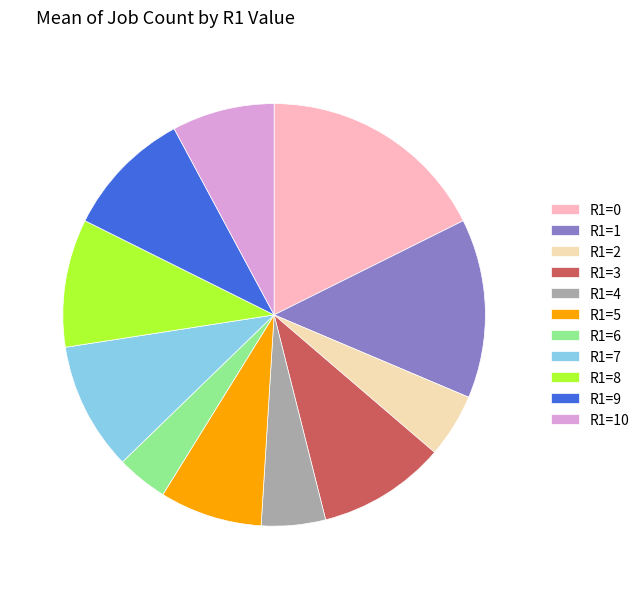

Is there a majority slice in this chart?

No